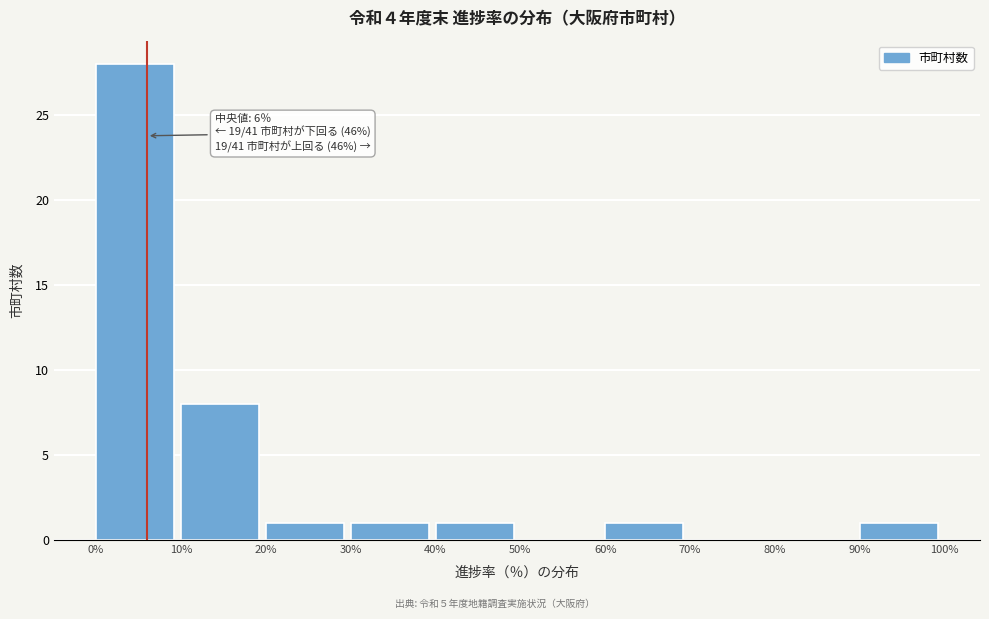

Which range on the x-axis has the tallest bar?

0% to 10%